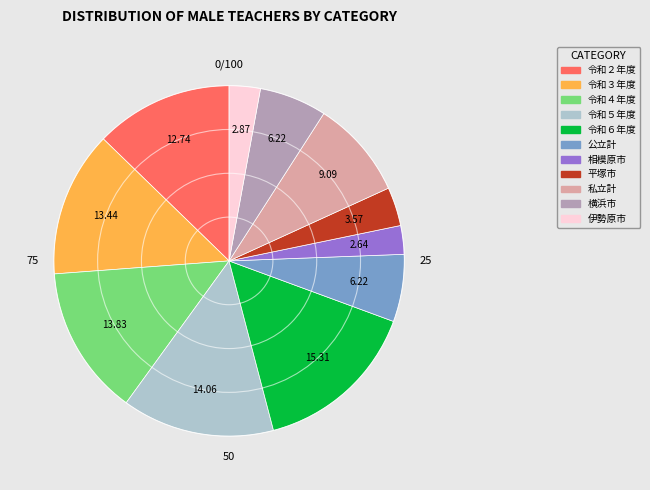

How many segments does this pie chart have?

11